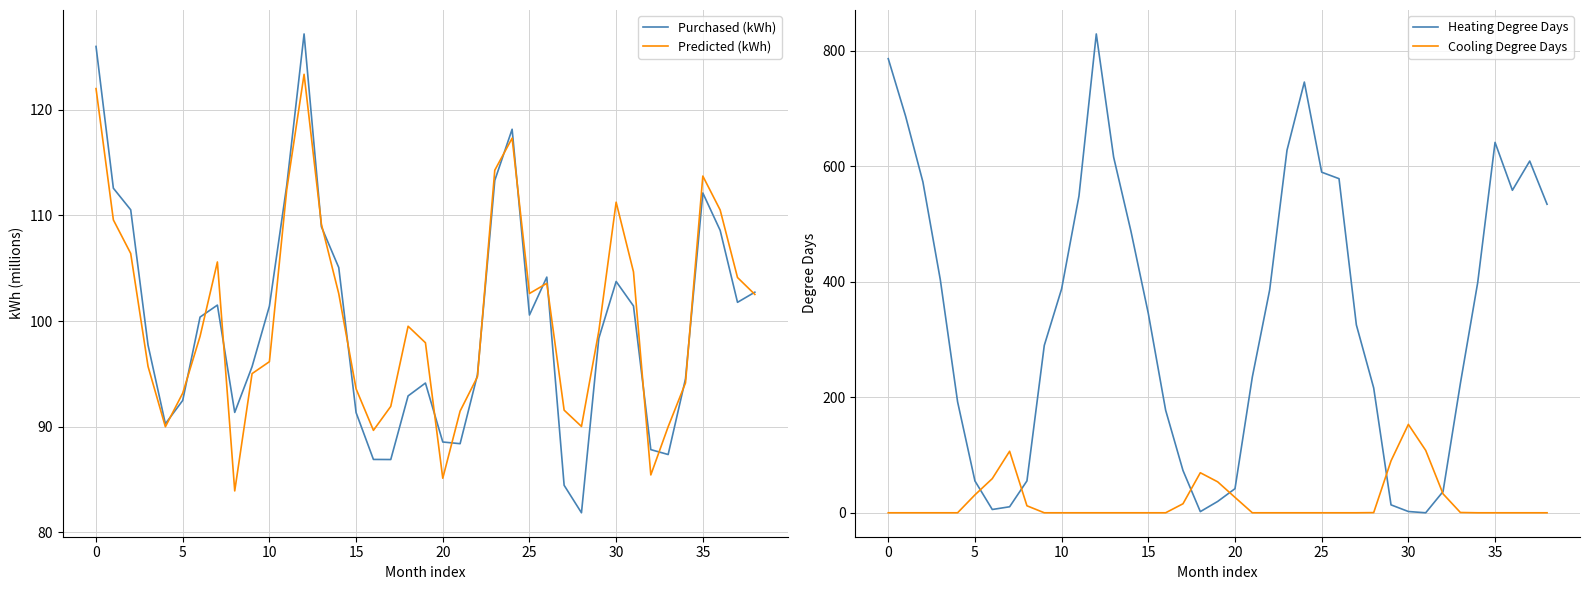

Reading right to left, what are all the values shown in this chart?

Purchased (kWh): 102.7	101.8	108.6	112.1	94.5	87.4	87.8	101.4	103.7	98.4	81.8	84.4	104.2	100.6	118.2	113.3	94.9	88.4	88.5	94.1	92.9	86.9	86.9	91.3	105.1	108.9	127.2	112.8	101.4	95.7	91.3	101.5	100.4	92.5	90.3	97.7	110.5	112.6	126.0
Predicted (kWh): 102.5	104.1	110.5	113.7	94.1	90.0	85.4	104.7	111.3	99.0	90.0	91.6	103.6	102.6	117.3	114.3	94.7	91.5	85.1	97.9	99.5	91.9	89.6	93.6	102.6	109.2	123.4	112.4	96.1	95.0	83.9	105.6	98.5	93.2	90.0	95.7	106.4	109.6	122.0
Heating Degree Days: 534.0	608.8	558.2	641.1	398.5	223.8	36.7	0.0	2.2	13.7	216.1	325.3	578.3	589.5	745.5	627.5	385.7	235.0	41.7	19.6	2.0	73.2	177.5	345.0	487.1	615.6	828.8	548.2	387.6	289.7	55.2	10.4	5.7	55.1	192.0	403.9	572.5	686.5	786.0
Cooling Degree Days: 0.0	0.0	0.0	0.0	0.0	0.5	32.8	108.0	153.0	89.9	0.3	0.0	0.0	0.0	0.0	0.0	0.0	0.0	26.7	53.6	69.3	15.6	0.0	0.0	0.0	0.0	0.0	0.0	0.0	0.0	12.1	106.5	59.1	31.0	0.0	0.0	0.0	0.0	0.0